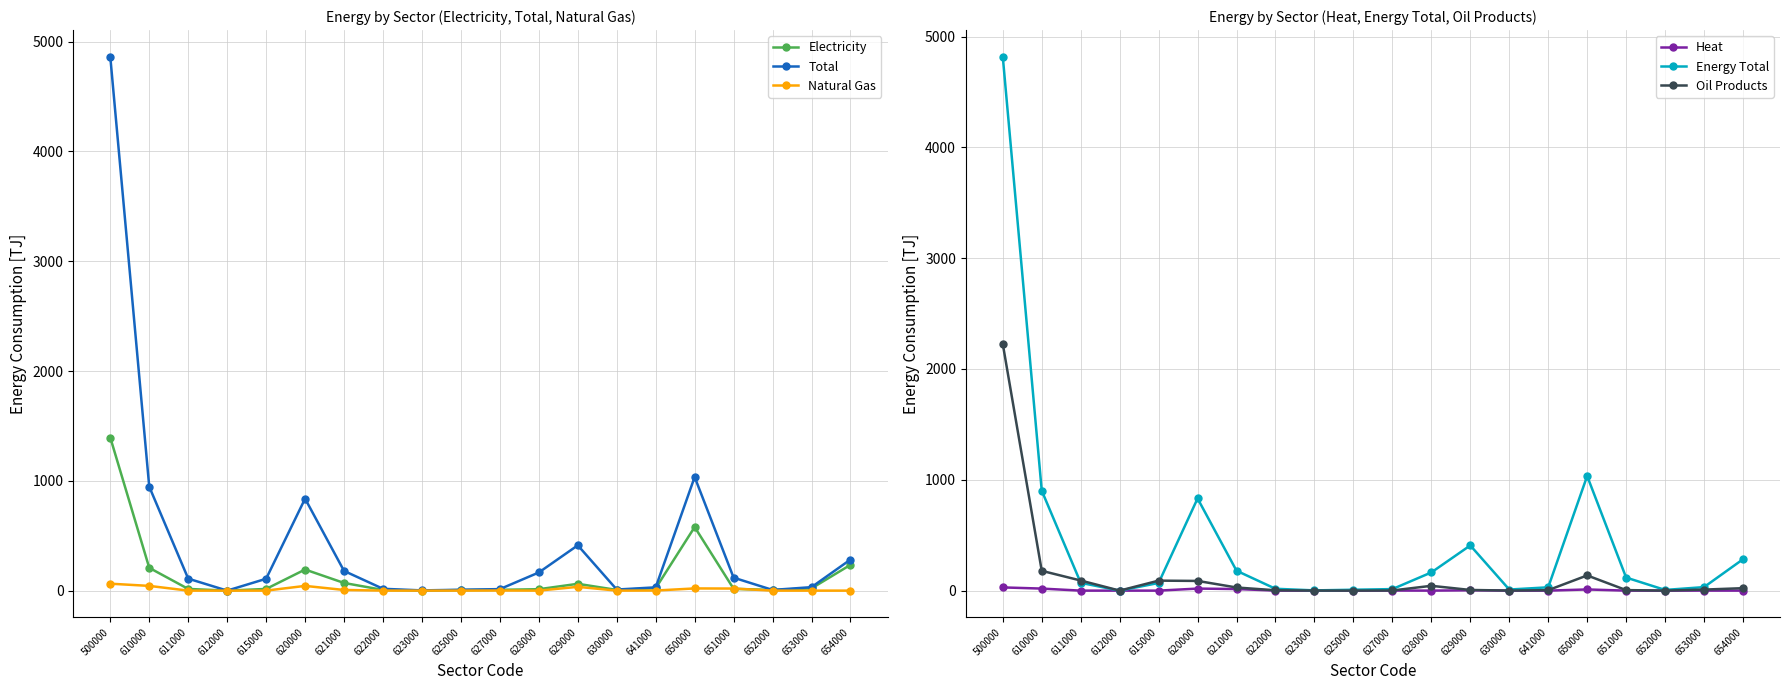

How many distinct data groups are displayed?

6